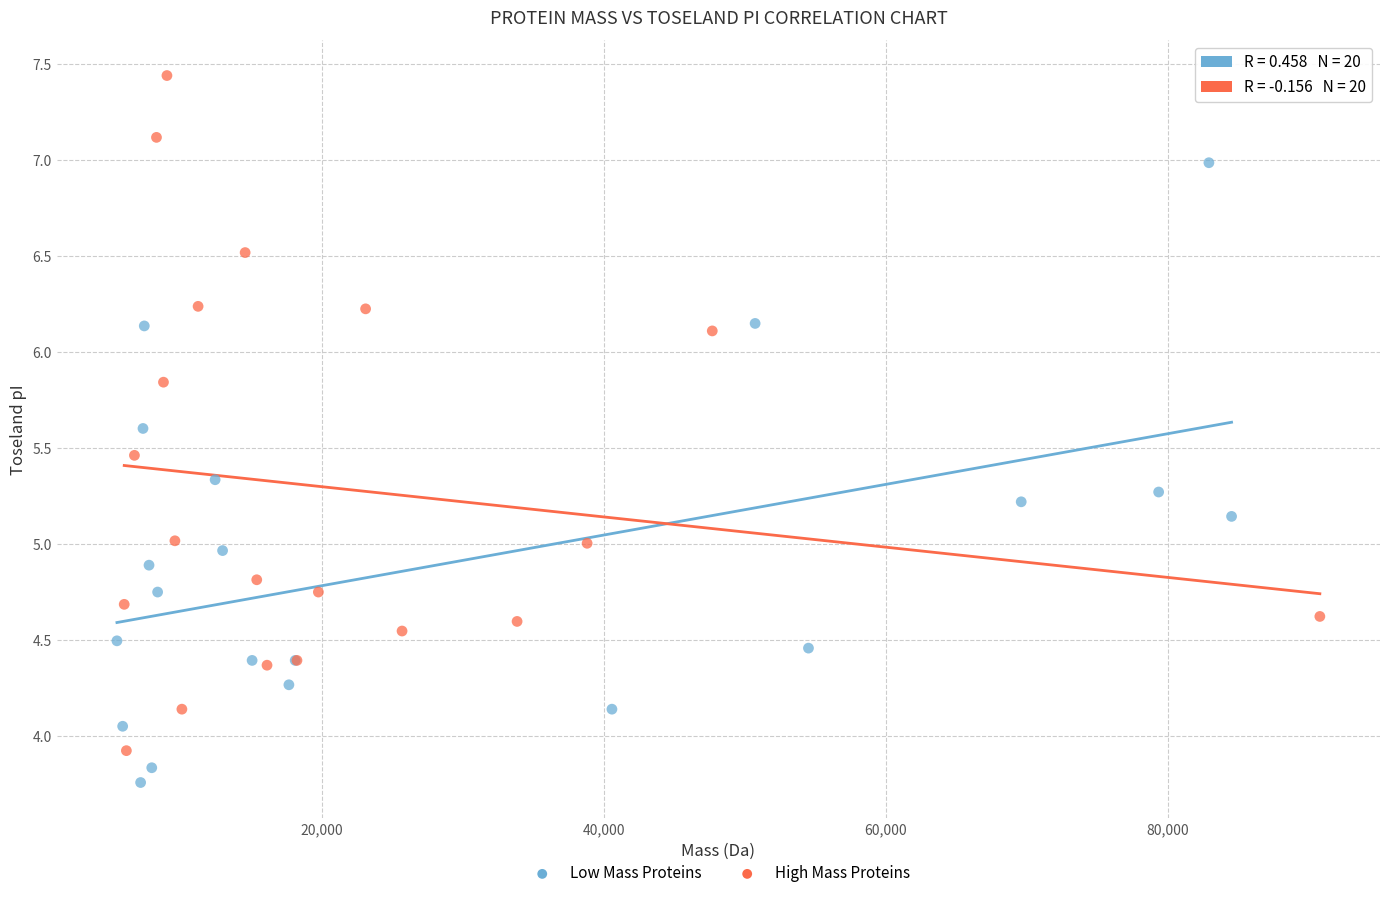

What are all the series names shown in the legend?

Low Mass Proteins, High Mass Proteins